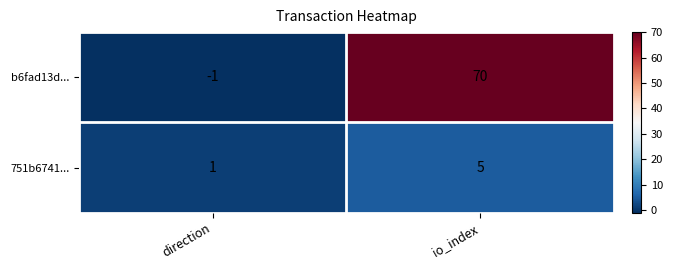

The value of 751b6741... at direction is 1. True or false?

True